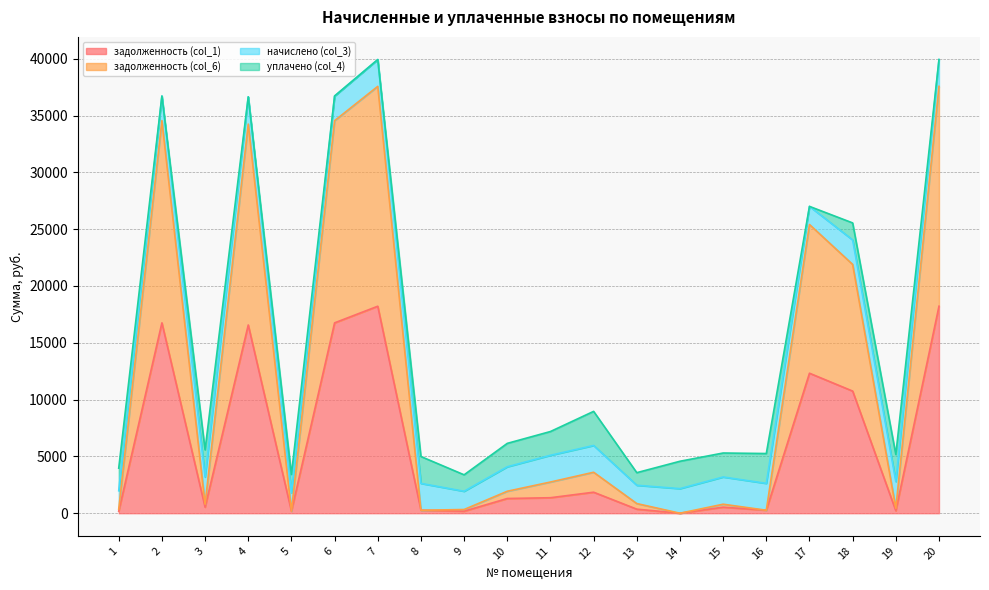

What is the total value across all series at 20?

39926.2